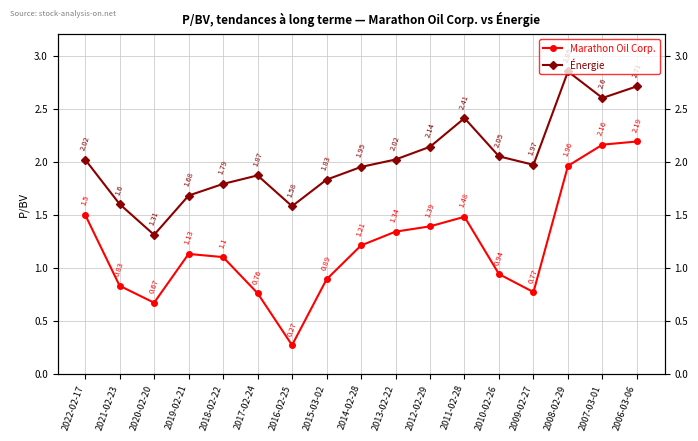

What is the difference between the second highest and minimum values in the Marathon Oil Corp. series?

1.9